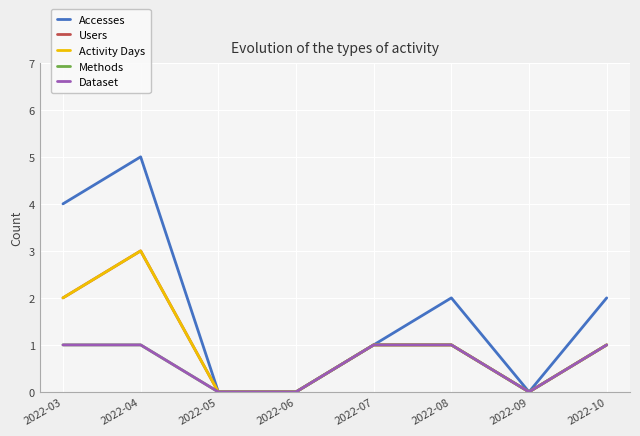

True or false: Methods and Dataset intersect in this chart.

False